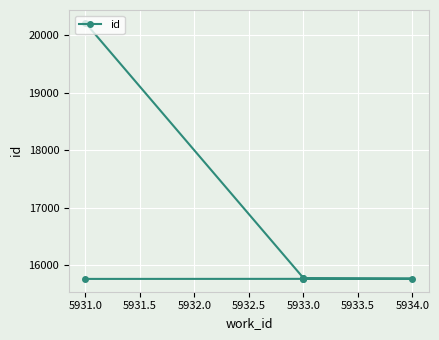

What is the sum of all values?

114824